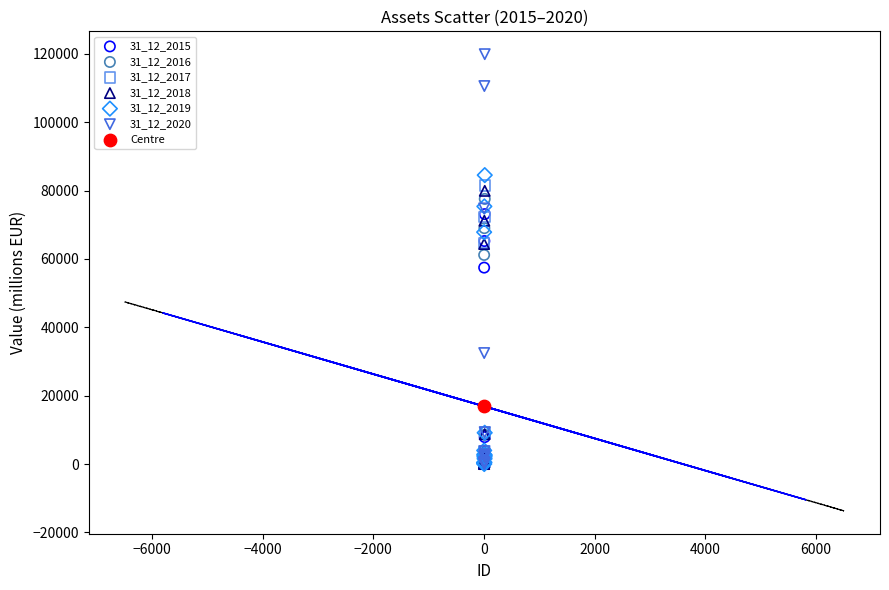

What are all the series names shown in the legend?

31_12_2015, 31_12_2016, 31_12_2017, 31_12_2018, 31_12_2019, 31_12_2020, Centre